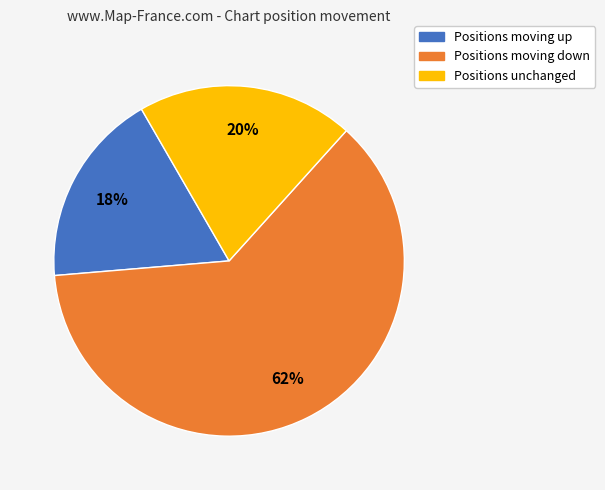

Count the number of slices in the pie.

3